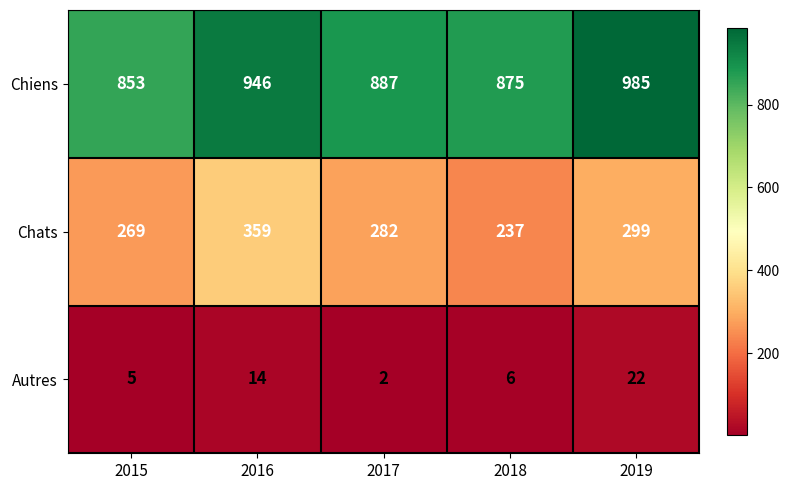

At which category does the chart reach its peak across all series?

2019